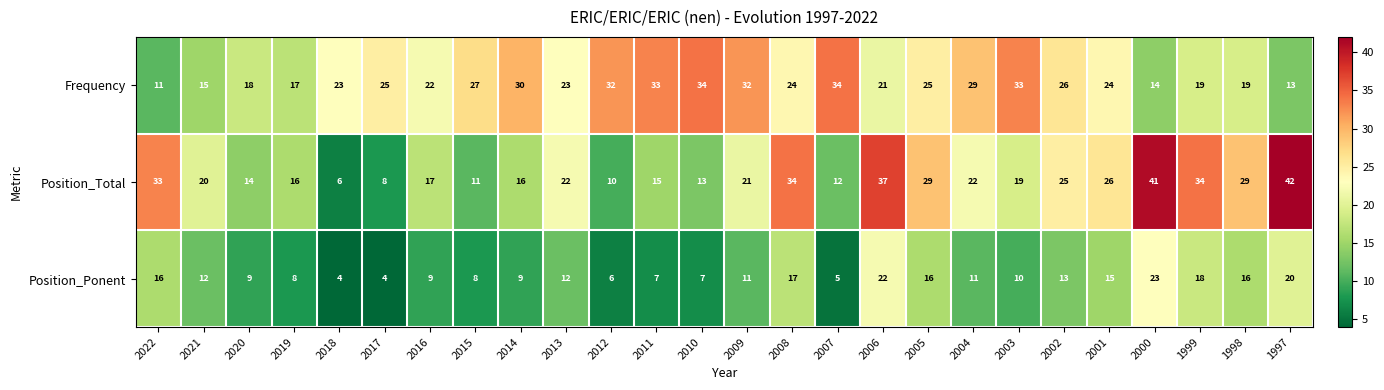

Between 2008 and 2005, which series saw the biggest shift?

Position_Total